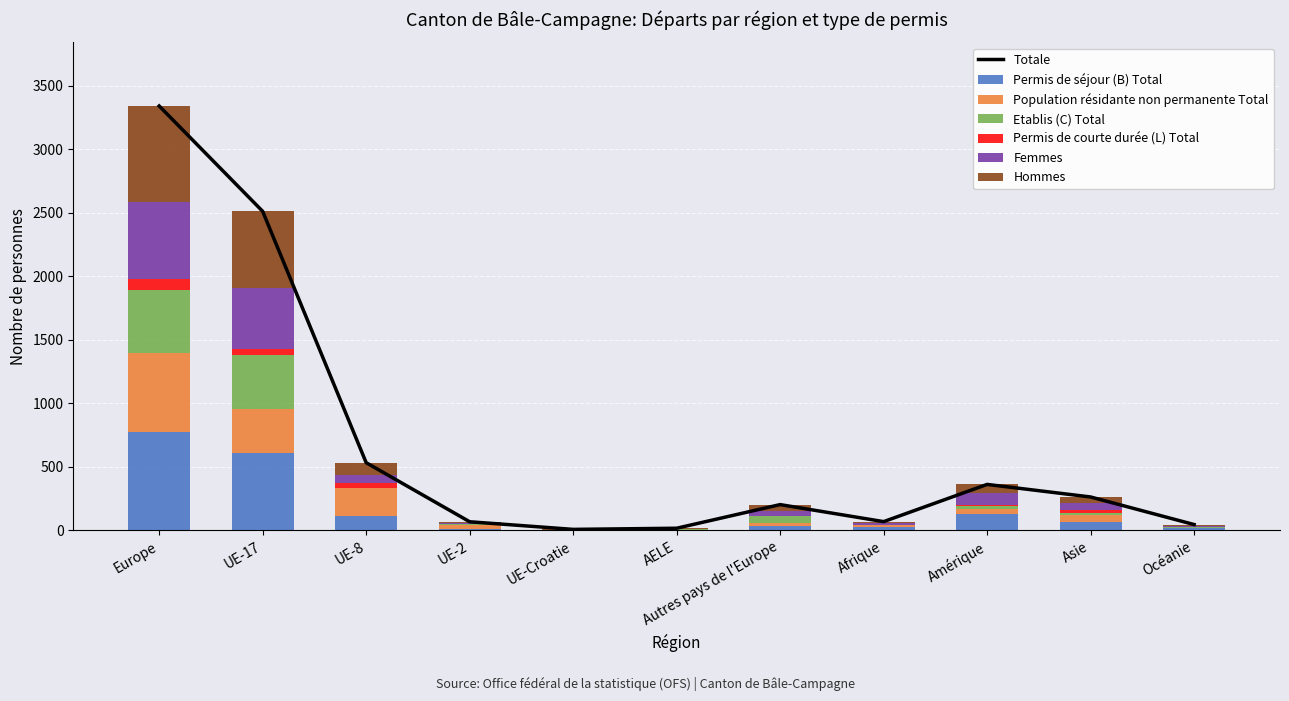

At which label is Etablis (C) Total closest to 248?

UE-17